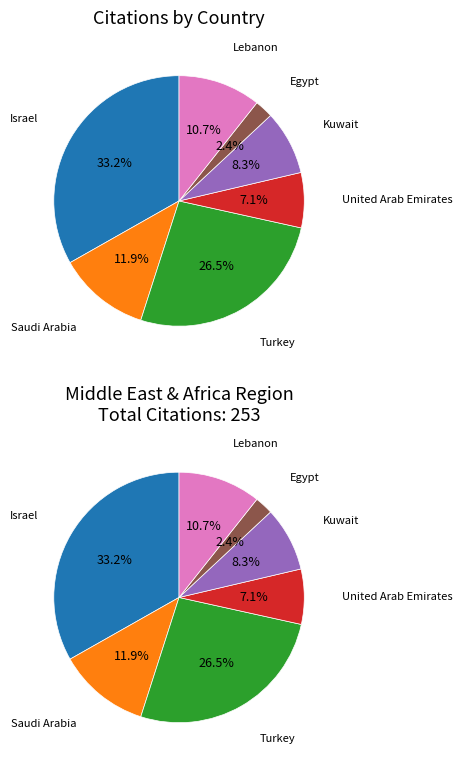

What is the smallest slice in the pie chart?

Egypt